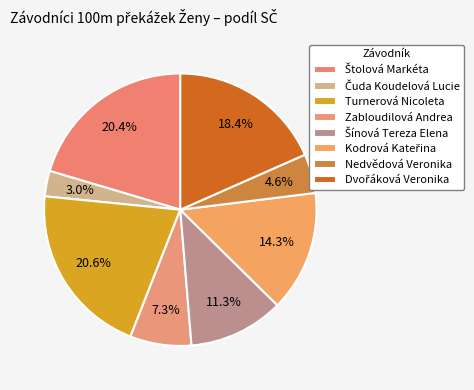

To the nearest percent, what is the combined percentage of Čuda Koudelová Lucie and Štolová Markéta?

23%